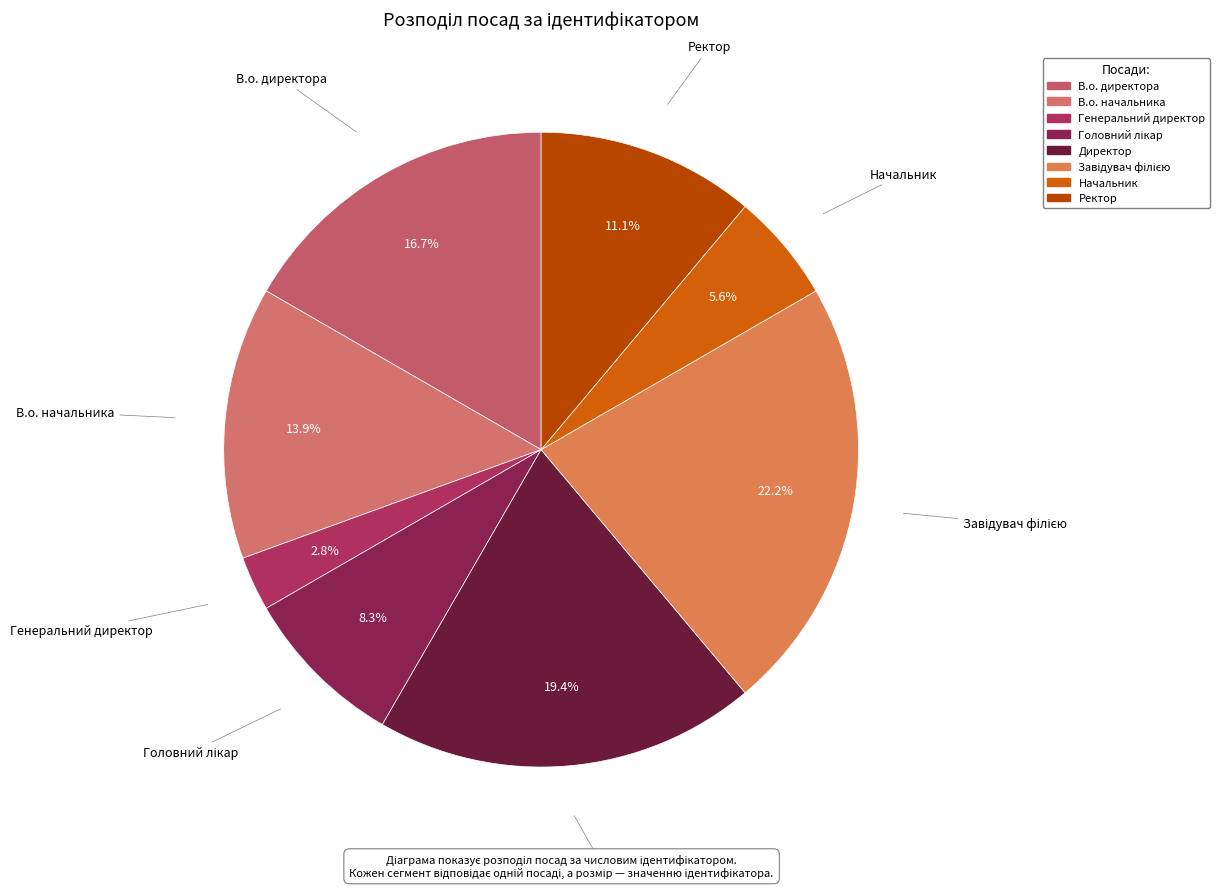

To the nearest percent, what is the average slice percentage?

12%